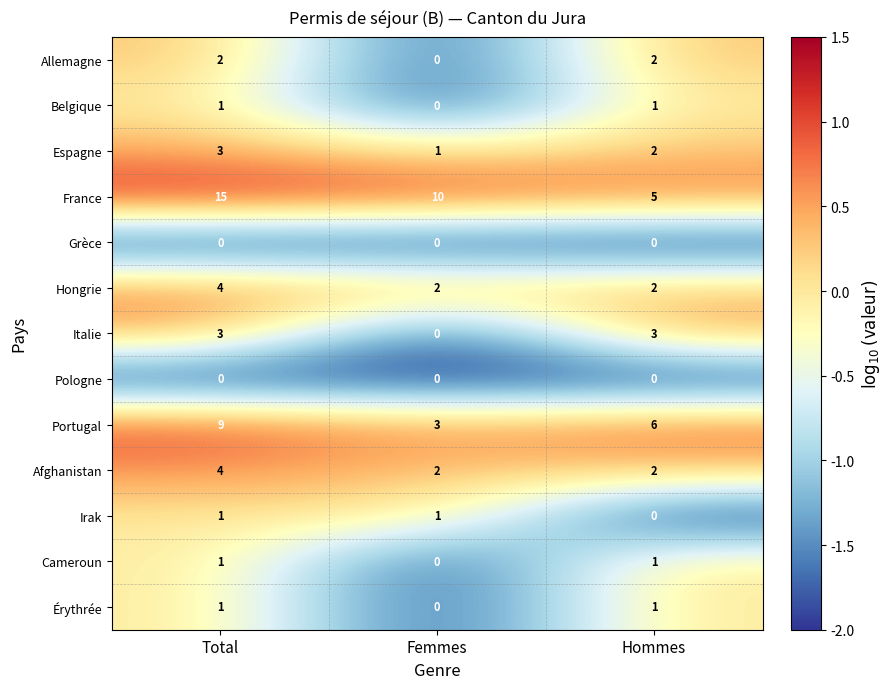

Where is France nearest to the value 10?

Femmes